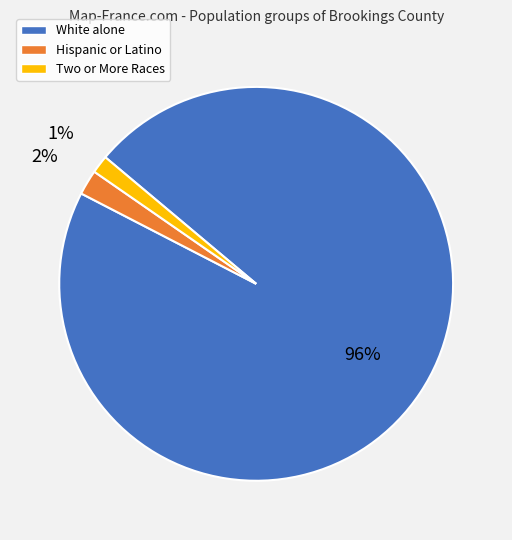

Do White alone and Hispanic or Latino together represent more than half of the pie?

Yes